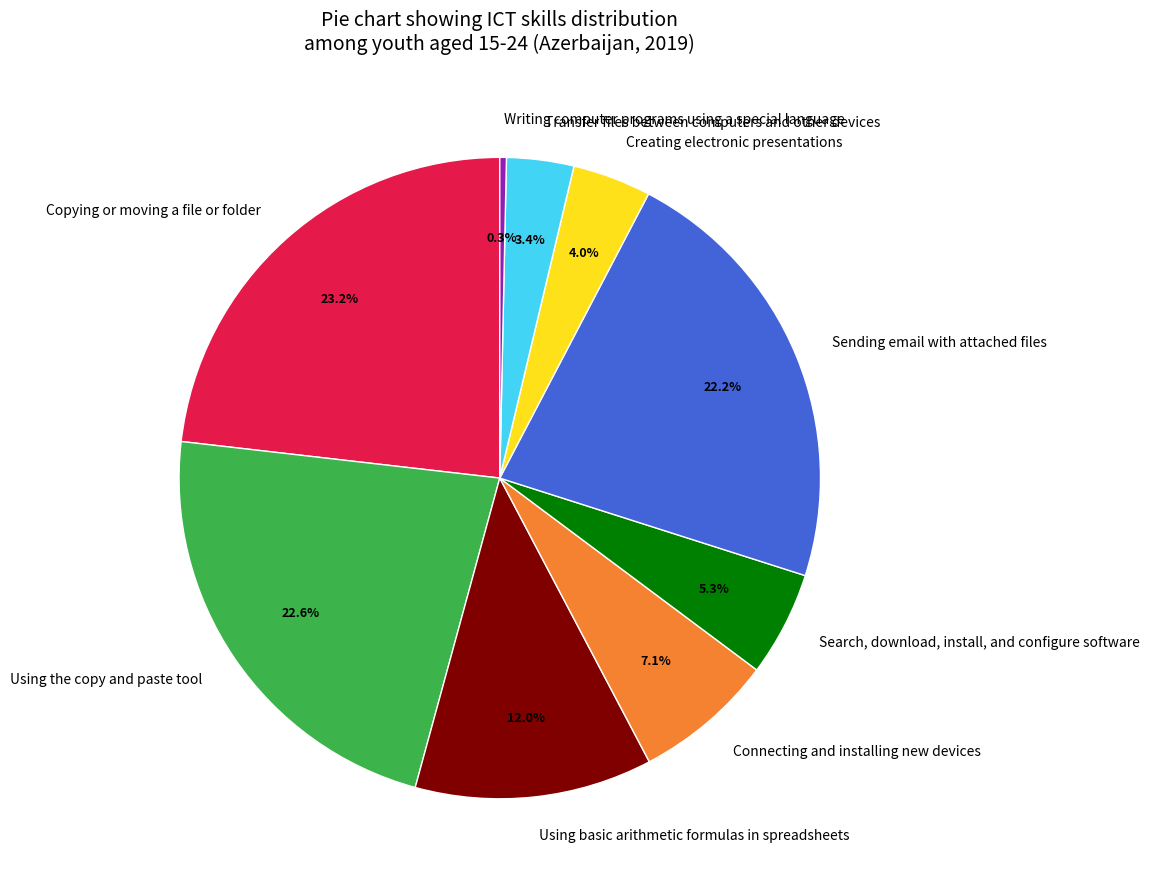

The Using basic arithmetic formulas in spreadsheets slice represents 12% of the pie. True or false?

True